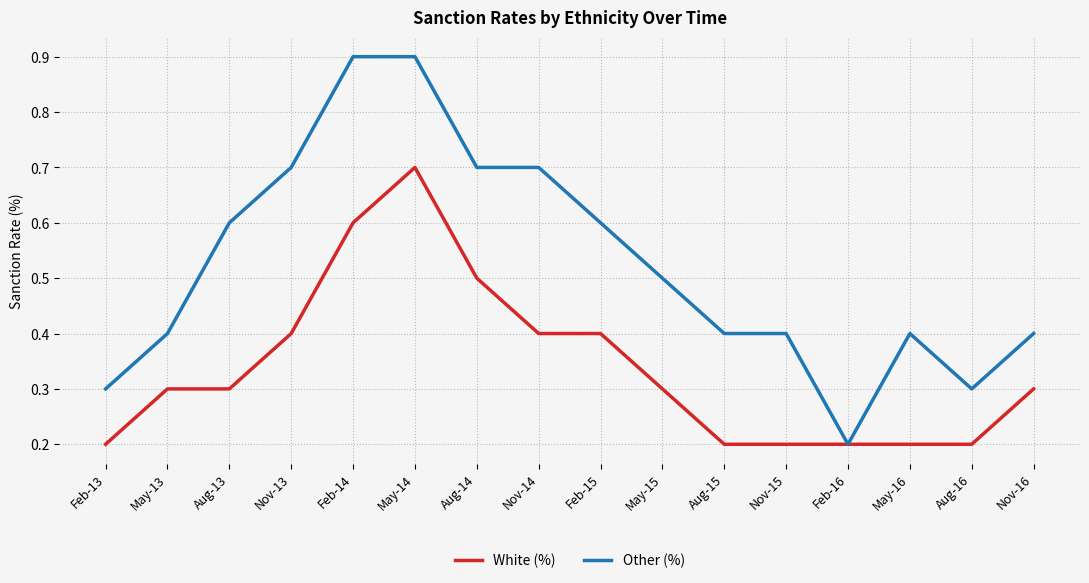

How many White (%) values are between 0 and 1?

16